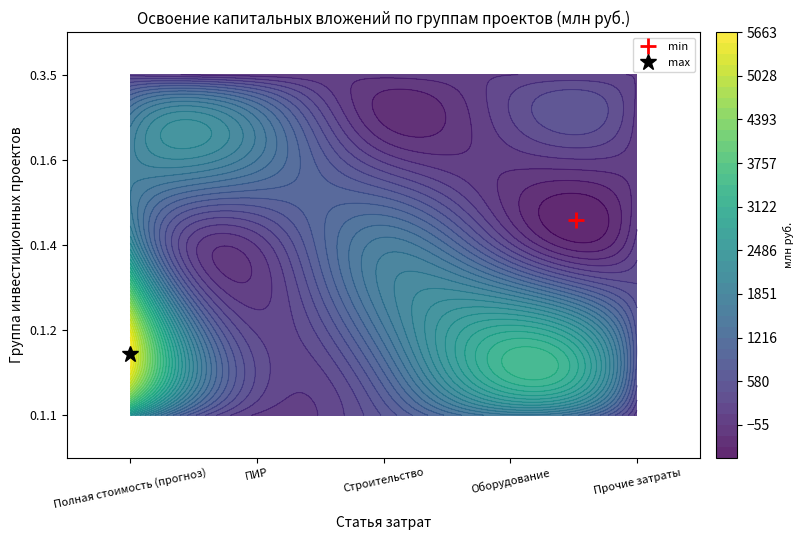

The 0.1.1 series shows 179.3 at 4. True or false?

True